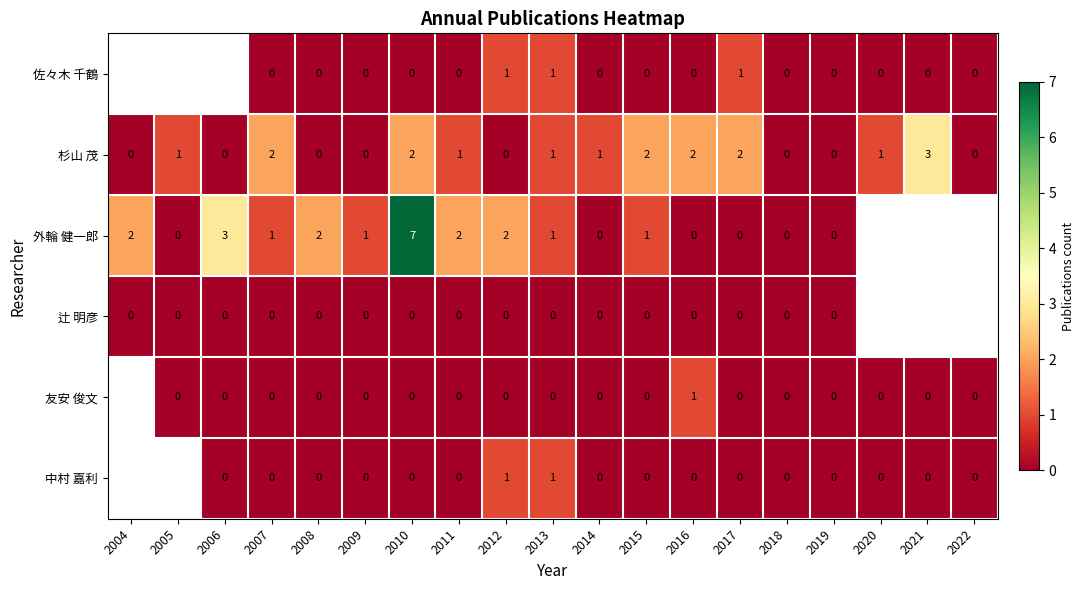

What is the sum of all 杉山 茂 values?

18